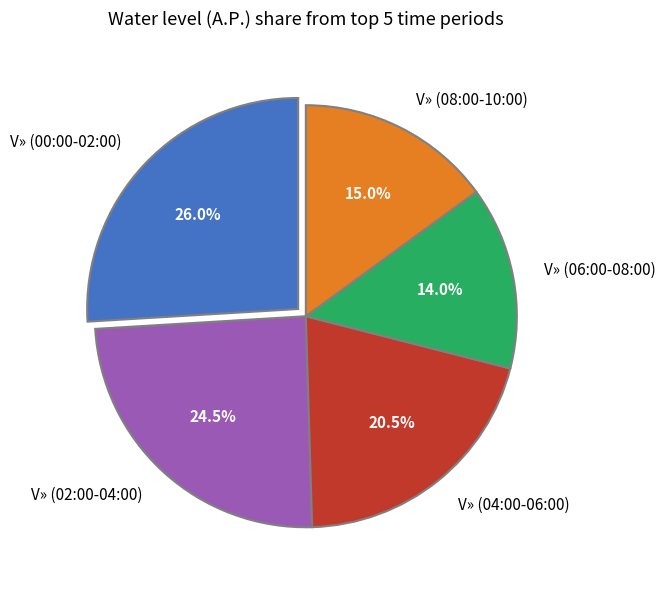

What percentage is NOT represented by V» (04:00-06:00)?

79.5%